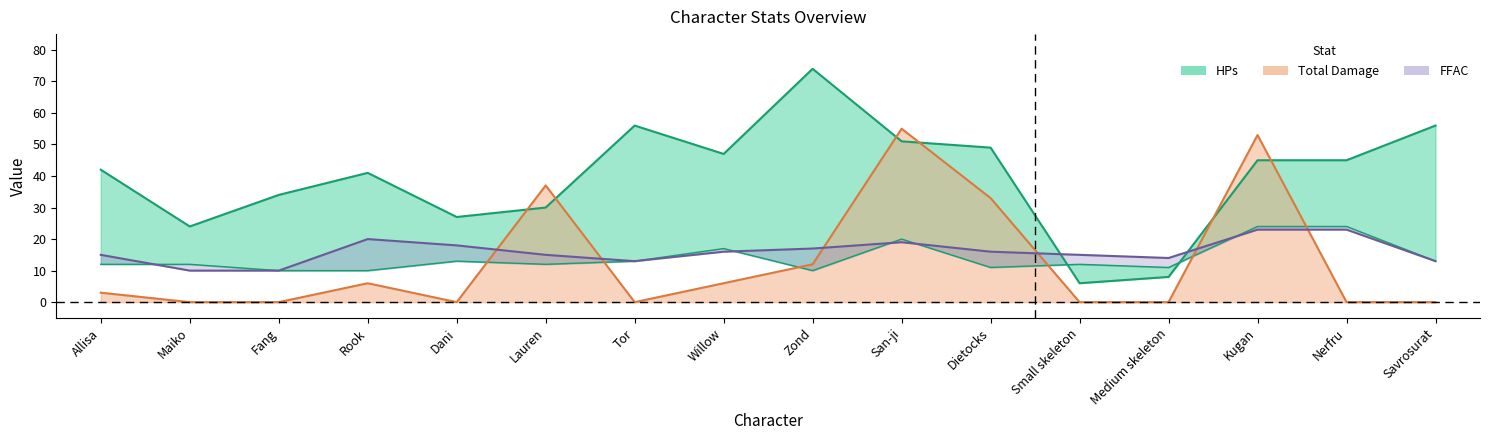

Reading right to left, transcribe all the data shown in this chart.

HPs: Savrosurat=56	Nerfru=45	Kugan=45	Medium skeleton=8	Small skeleton=6	Dietocks=49	San-ji=51	Zond=74	Willow=47	Tor=56	Lauren=30	Dani=27	Rook=41	Fang=34	Maiko=24	Allisa=42
Total Damage: Savrosurat=0	Nerfru=0	Kugan=53	Medium skeleton=0	Small skeleton=0	Dietocks=33	San-ji=55	Zond=12	Willow=6	Tor=0	Lauren=37	Dani=0	Rook=6	Fang=0	Maiko=0	Allisa=3
TAC: Savrosurat=13	Nerfru=24	Kugan=24	Medium skeleton=11	Small skeleton=12	Dietocks=11	San-ji=20	Zond=10	Willow=17	Tor=13	Lauren=12	Dani=13	Rook=10	Fang=10	Maiko=12	Allisa=12
FFAC: Savrosurat=13	Nerfru=23	Kugan=23	Medium skeleton=14	Small skeleton=15	Dietocks=16	San-ji=19	Zond=17	Willow=16	Tor=13	Lauren=15	Dani=18	Rook=20	Fang=10	Maiko=10	Allisa=15